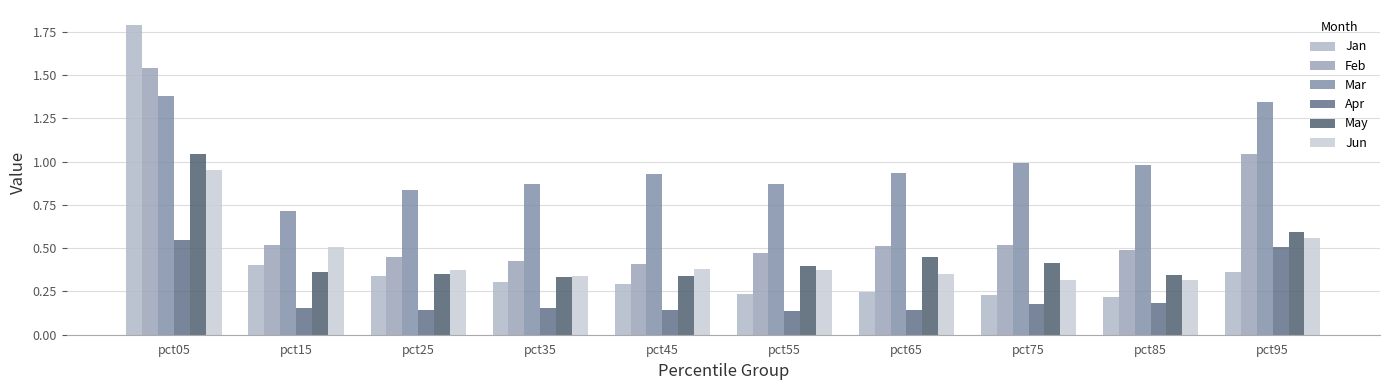

True or false: Feb has a value of 2.3 at pct05.

False